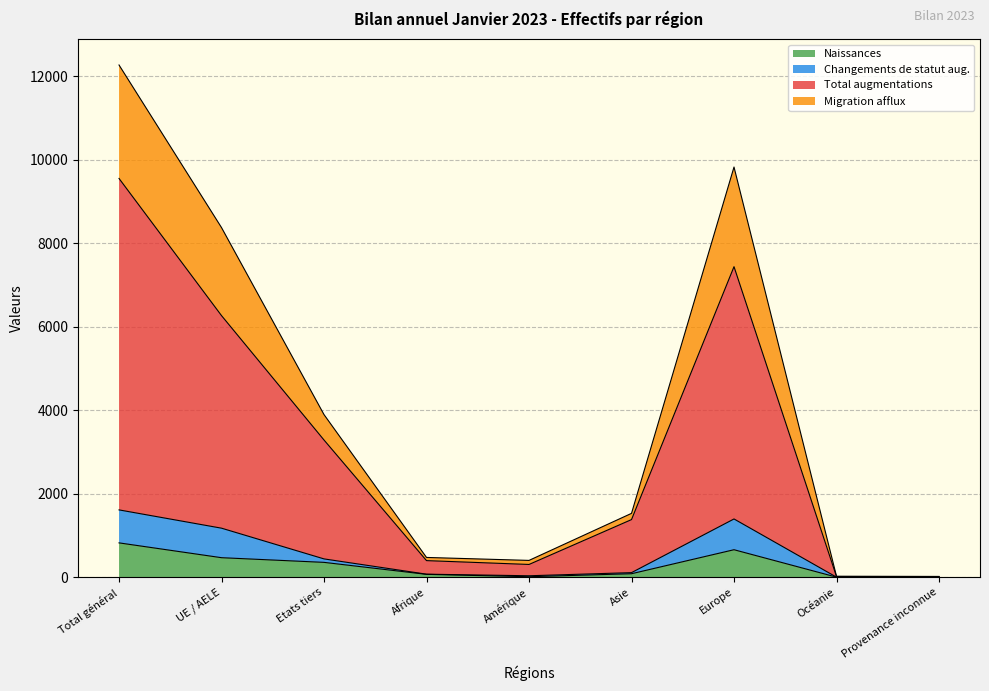

What is the maximum value for Naissances?

822